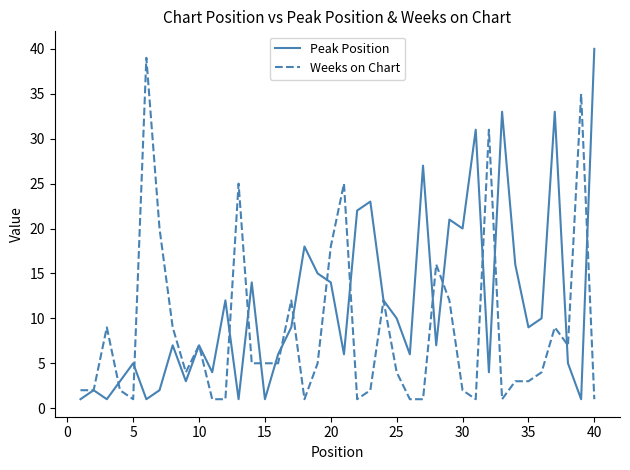

Which series has the largest total across all categories?

Peak Position